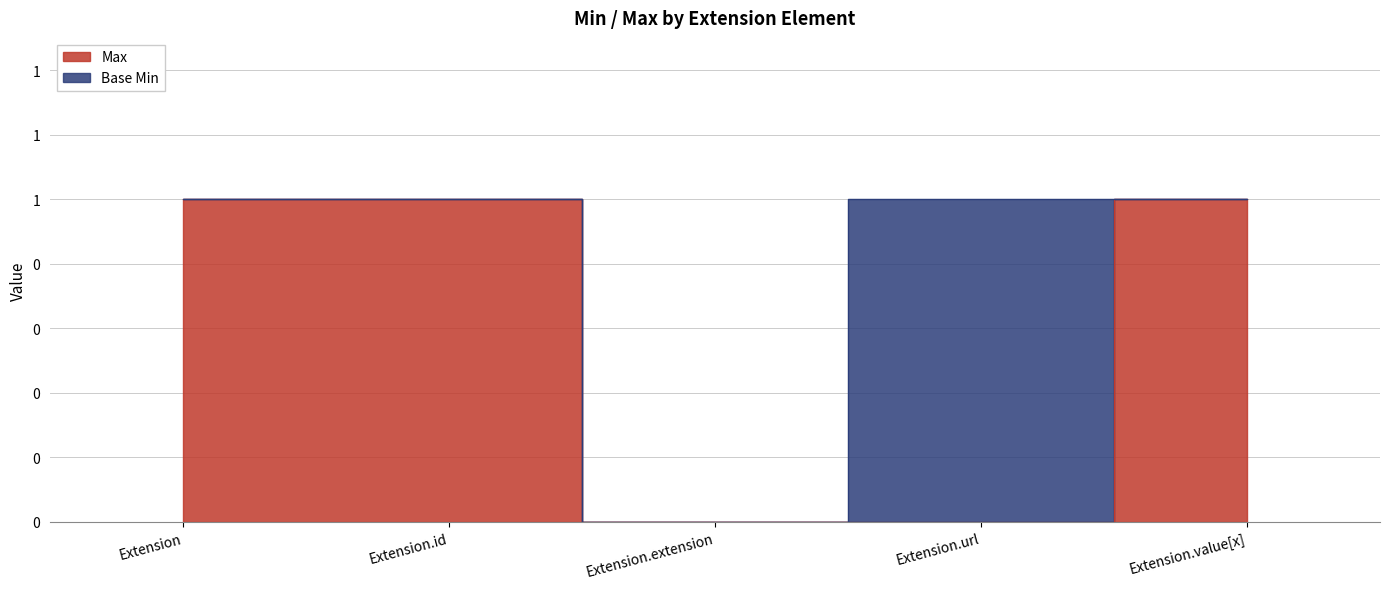

Reading left to right, extract all data points from this chart.

Extension=1	Extension.id=1	Extension.extension=0	Extension.url=0	Extension.value[x]=1